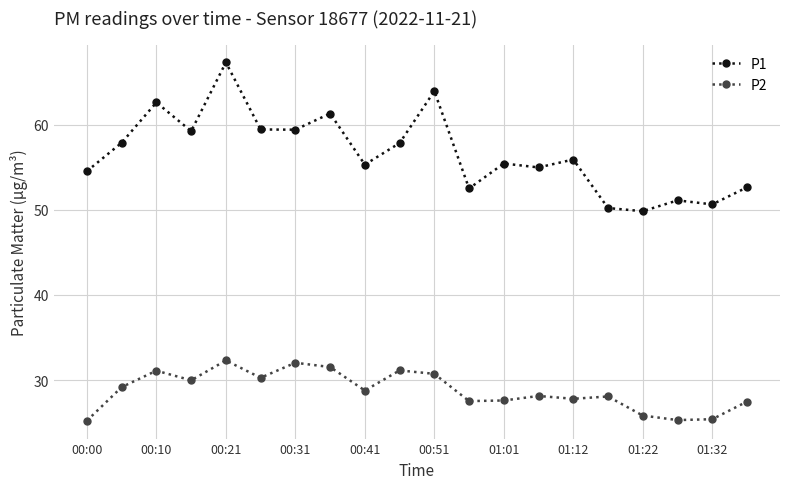

True or false: P2 has more than 1 points higher than both neighbors.

True